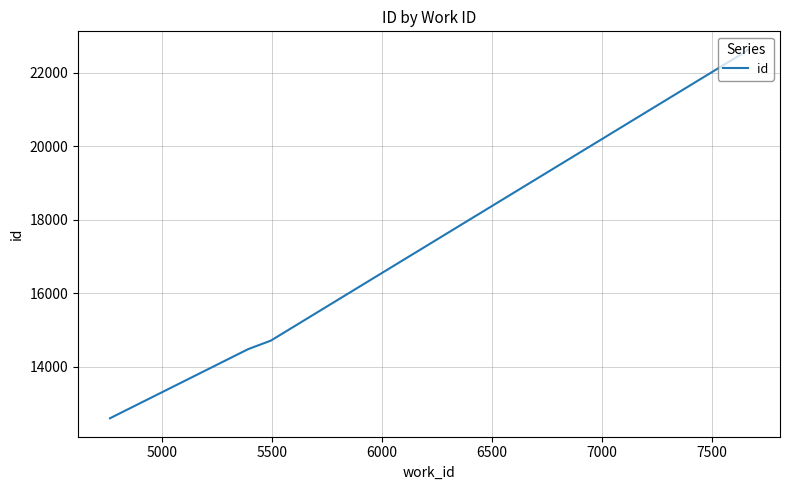

What is the label of the 7th point from the right?

6000